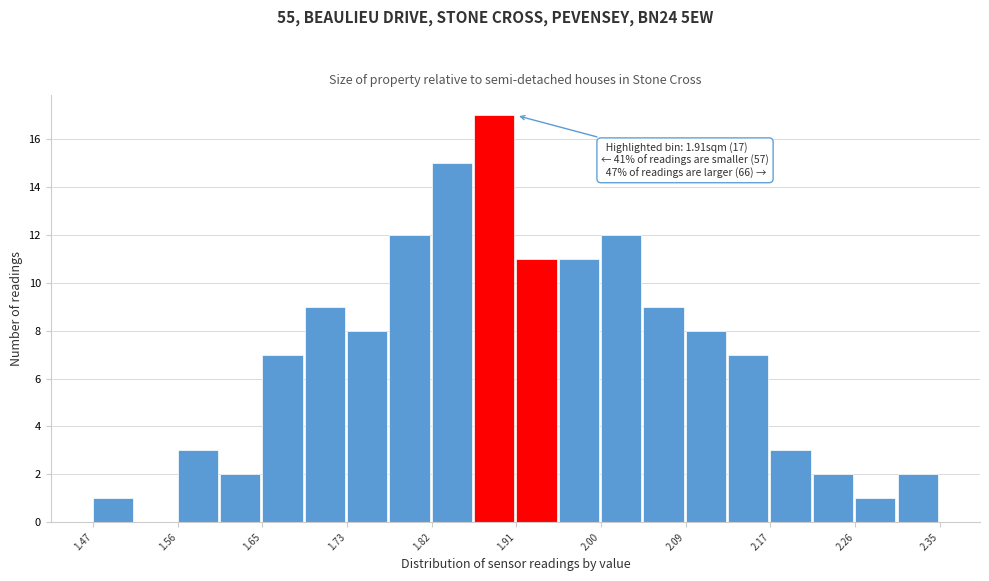

Which range on the x-axis has the tallest bar?

1.866 to 1.910